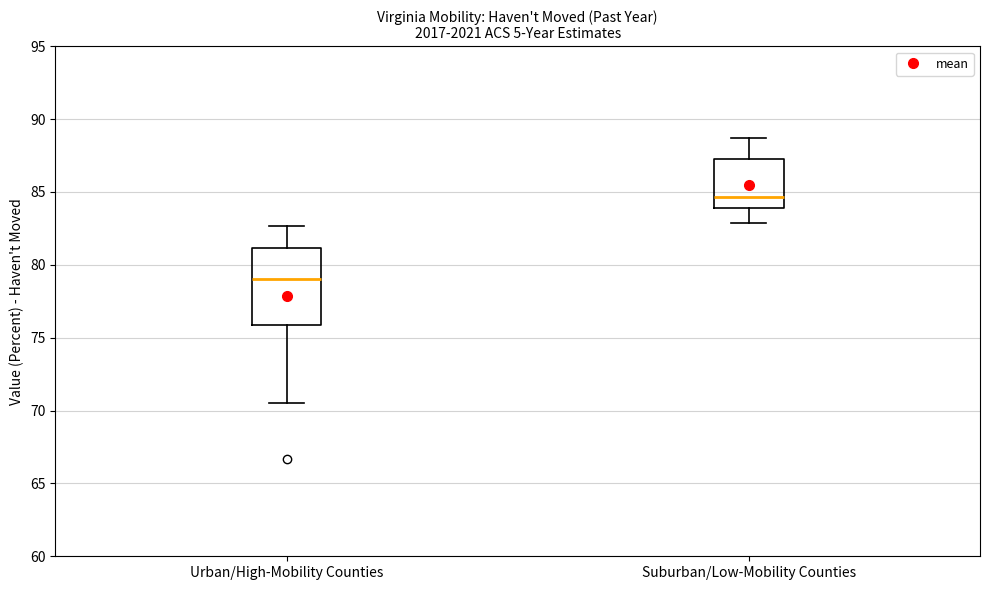

Which box is the tallest, from its lower edge to its upper edge?

Urban/High-Mobility Counties